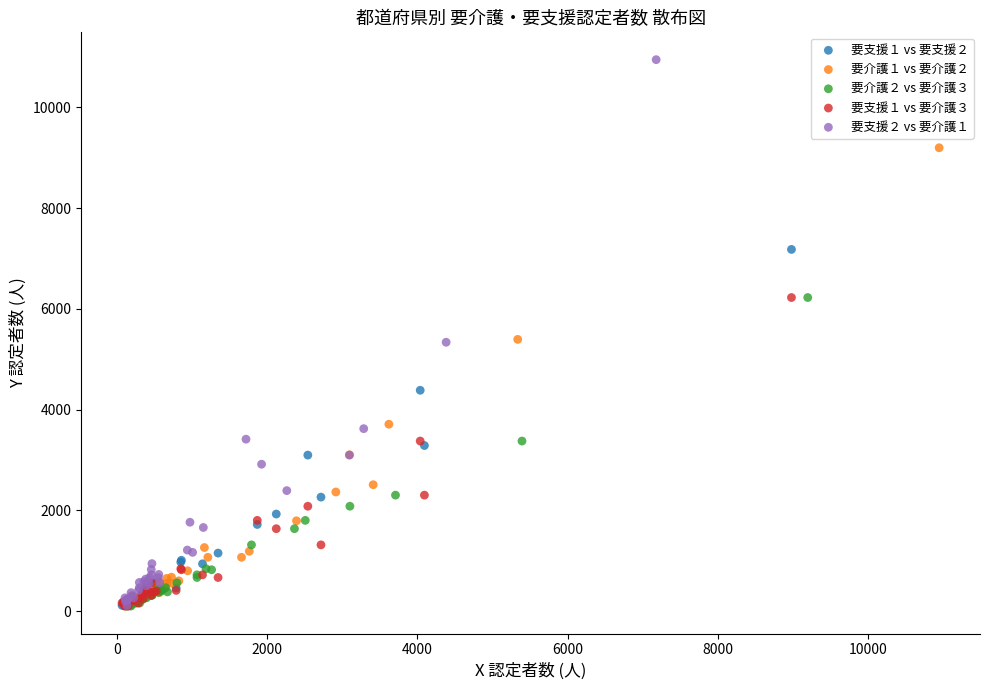

Which series has the widest spread of Y values?

要支援２ vs 要介護１